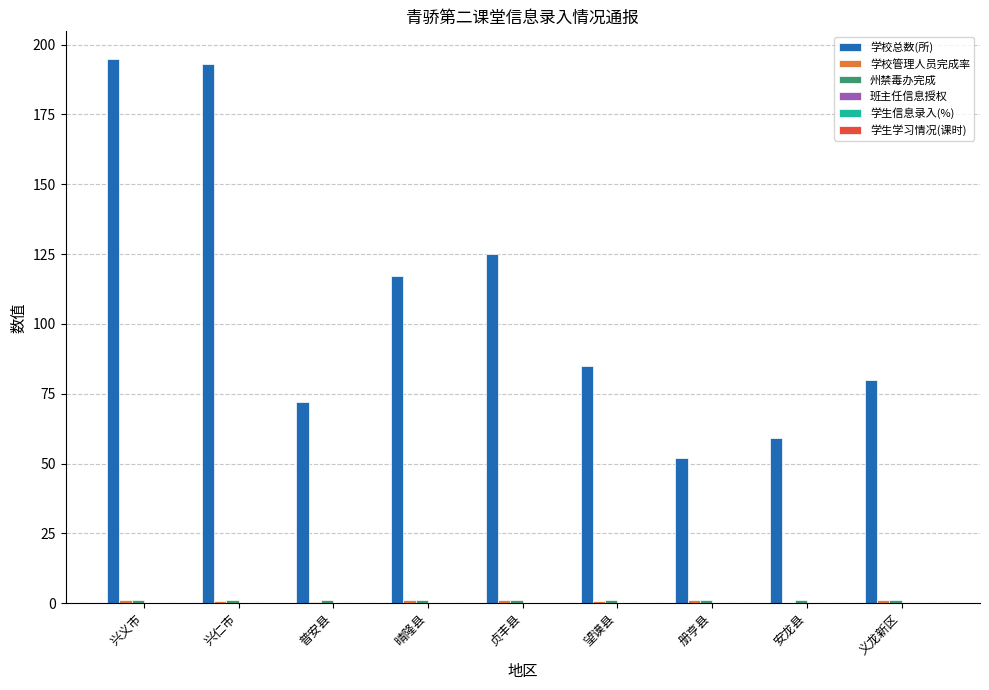

The 学校总数(所) series shows 26.5 at 义龙新区. True or false?

False